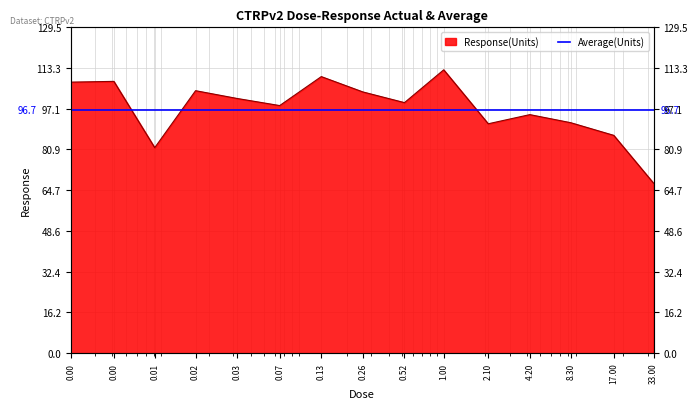

The value at 0.02 is 104.3. True or false?

True